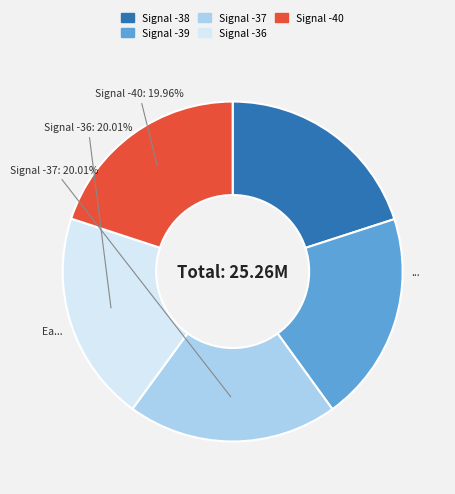

Is there any slice that represents more than half of the pie?

No